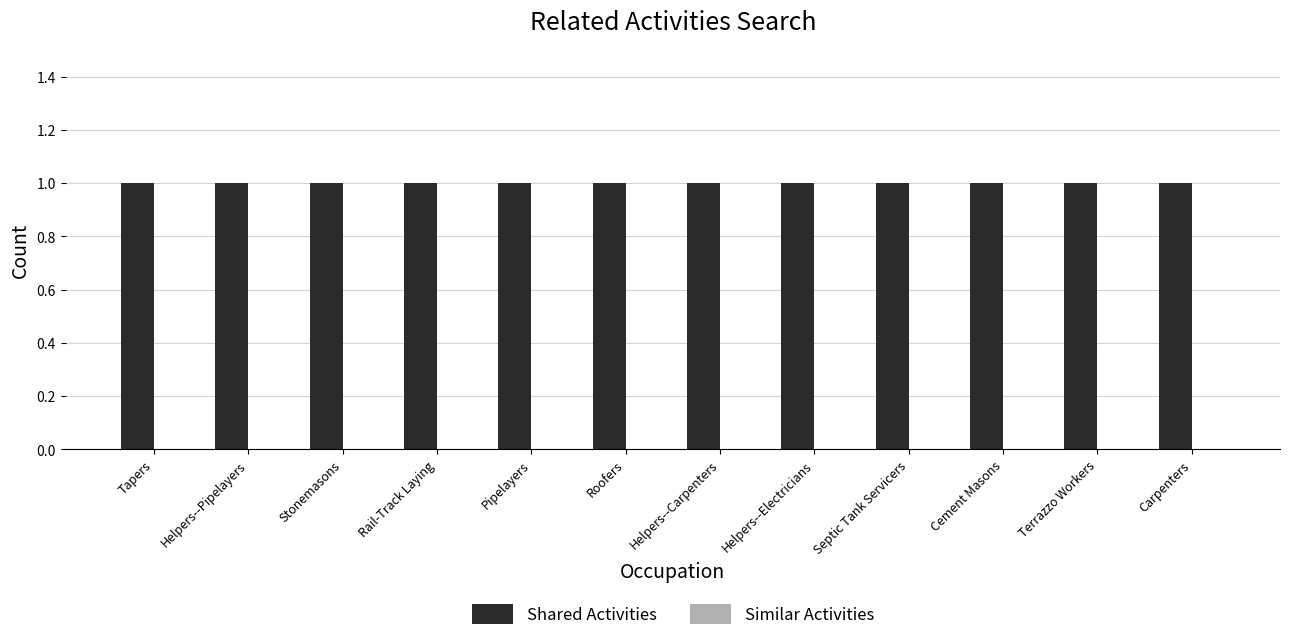

At which label is Shared Activities closest to 1?

Tapers